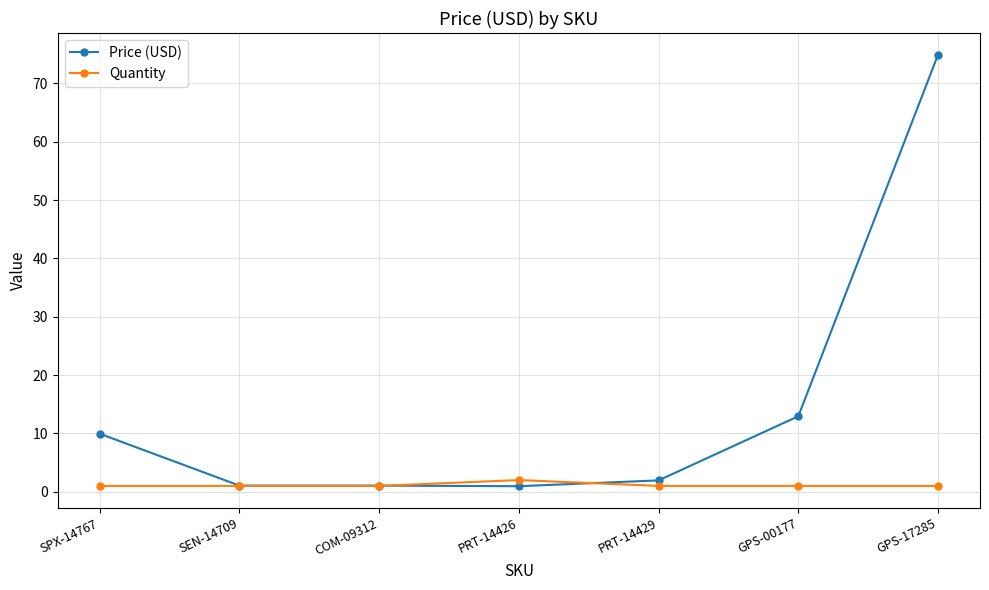

Count the number of categories in the chart.

7